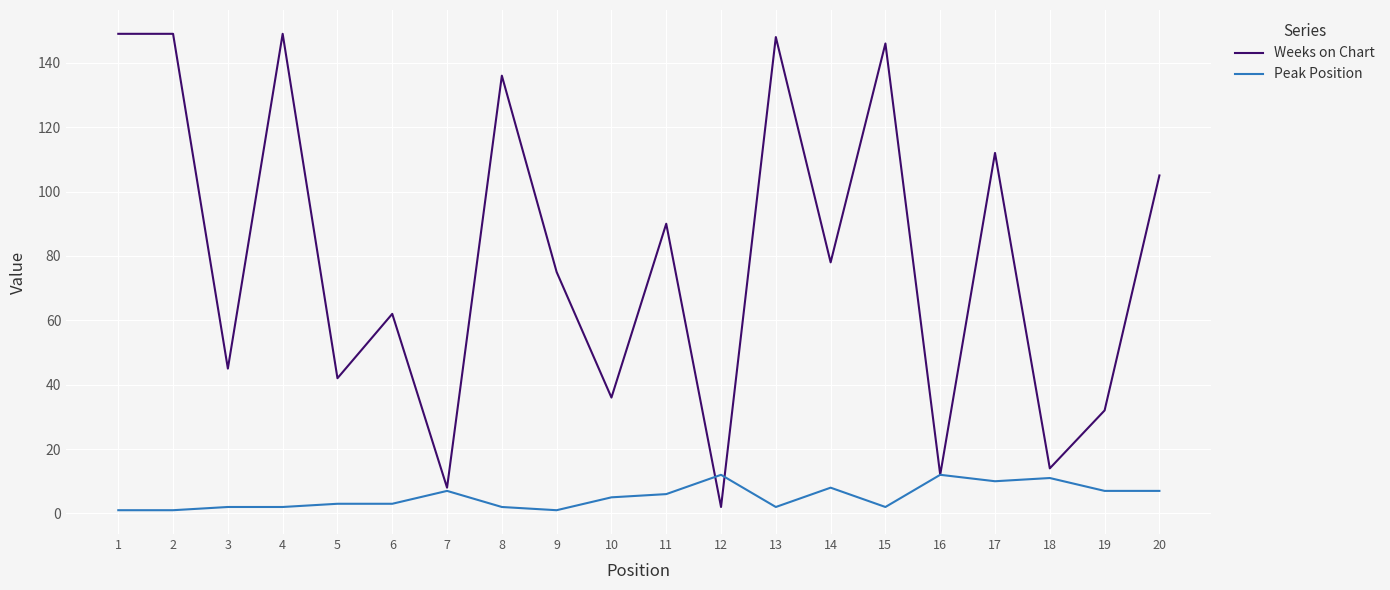

After their last crossing, which series has the higher values: Weeks on Chart or Peak Position?

Weeks on Chart